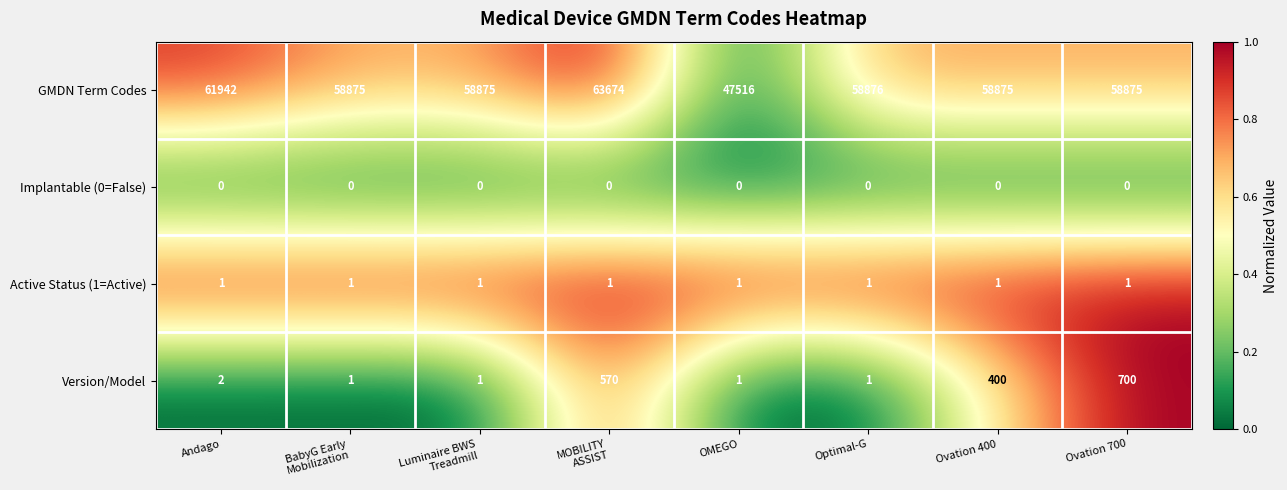

At which category is the sum across all series the highest?

MOBILITY
ASSIST